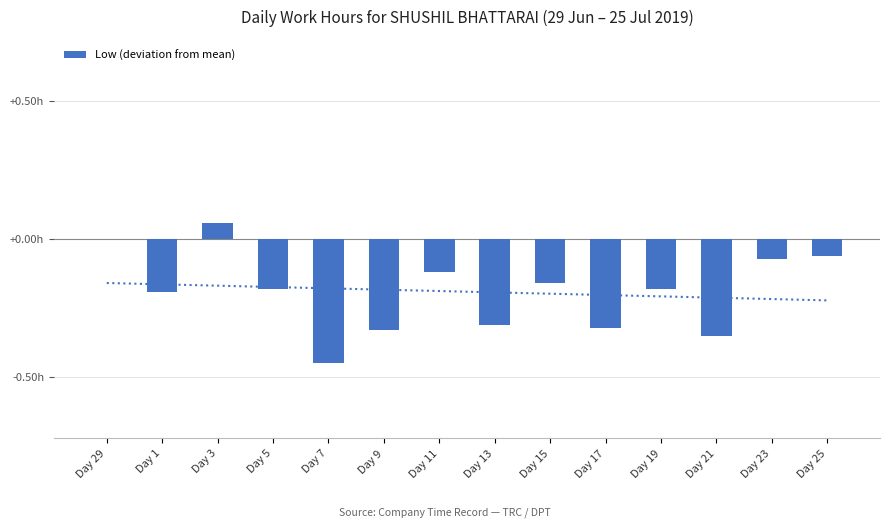

What is the sum of all values?

-2.7